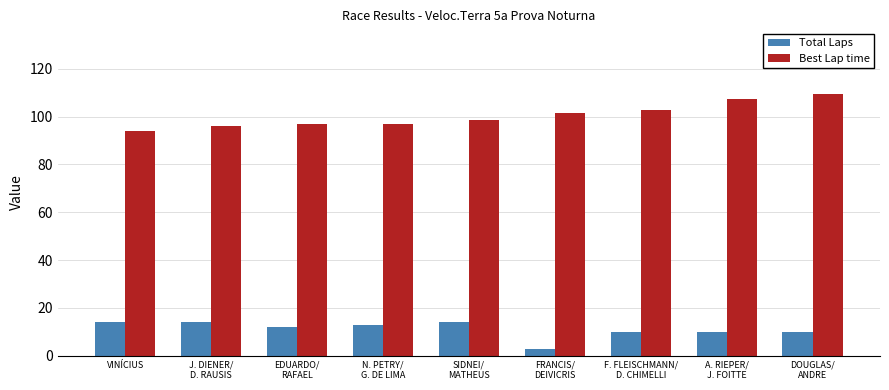

What are all the series names shown in the legend?

Total Laps, Best Lap time